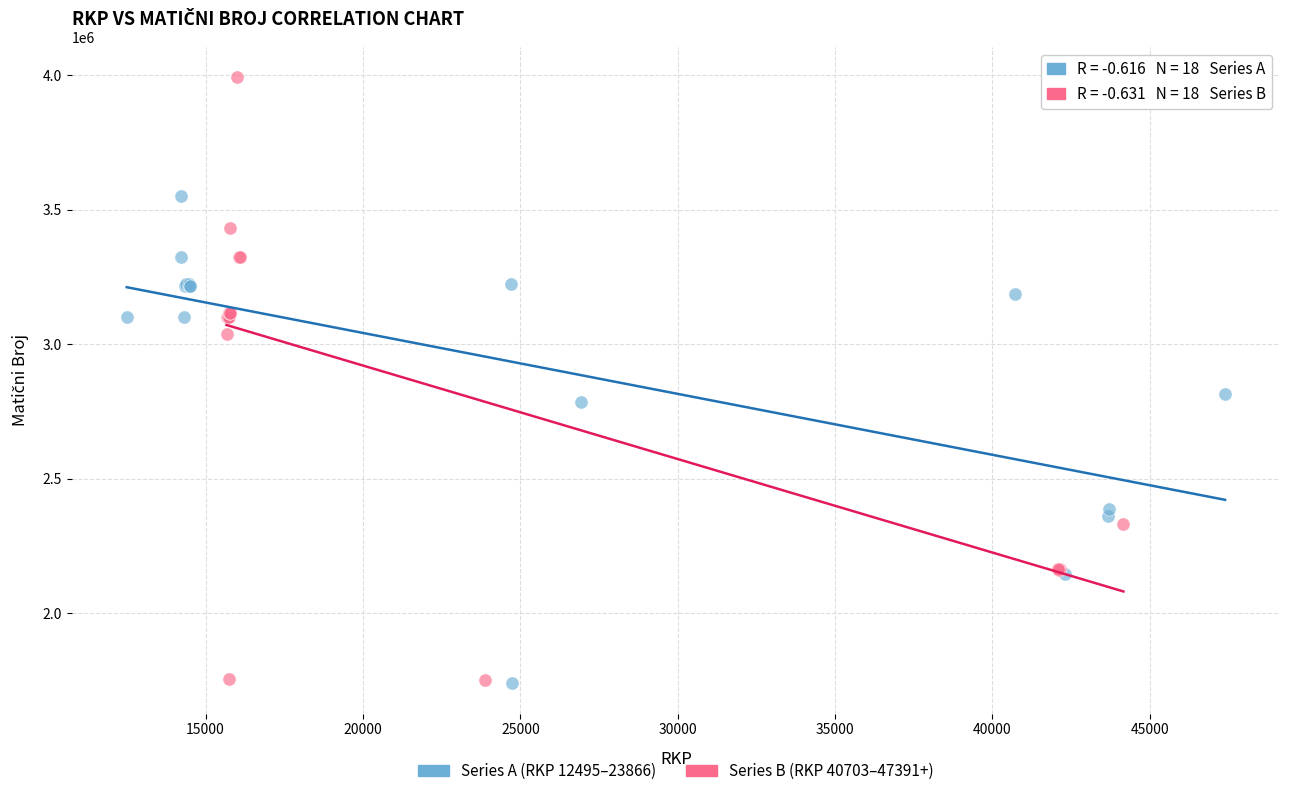

Which series contains the highest Y value?

Series B (RKP 40703–47391+)